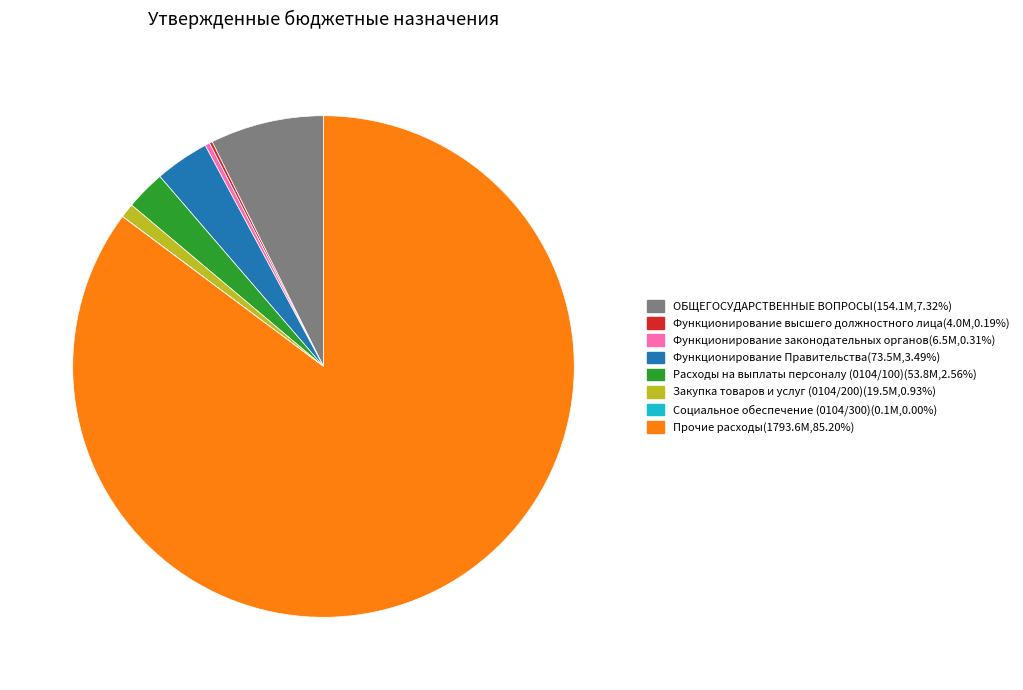

Is there any slice that represents more than half of the pie?

Yes